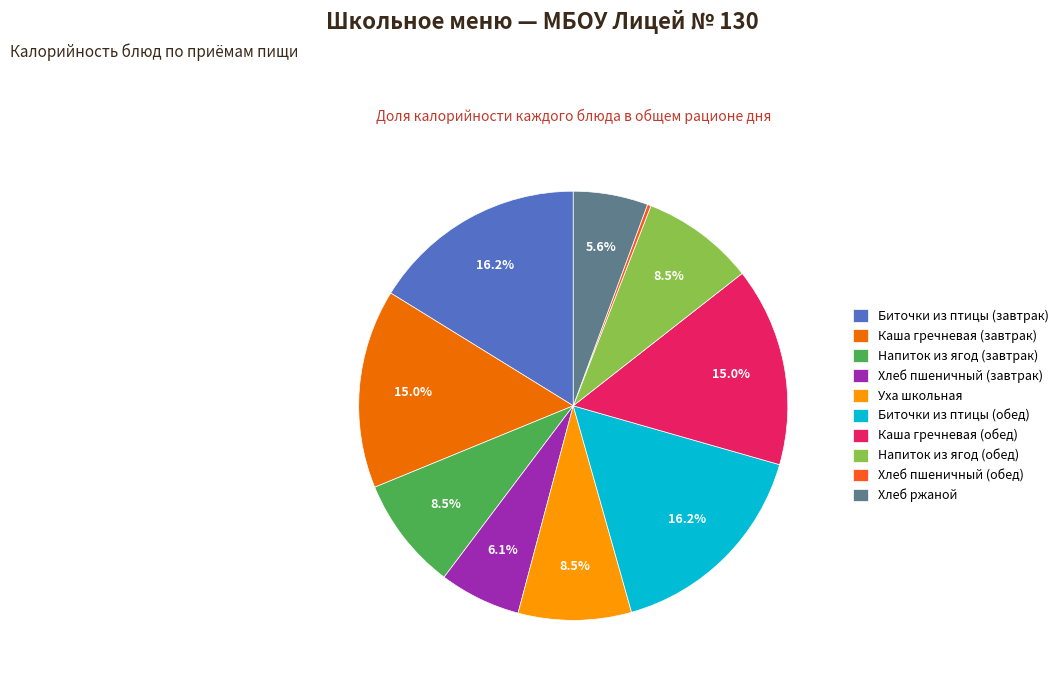

Does Напиток из ягод (обед) represent more than half of the total?

No